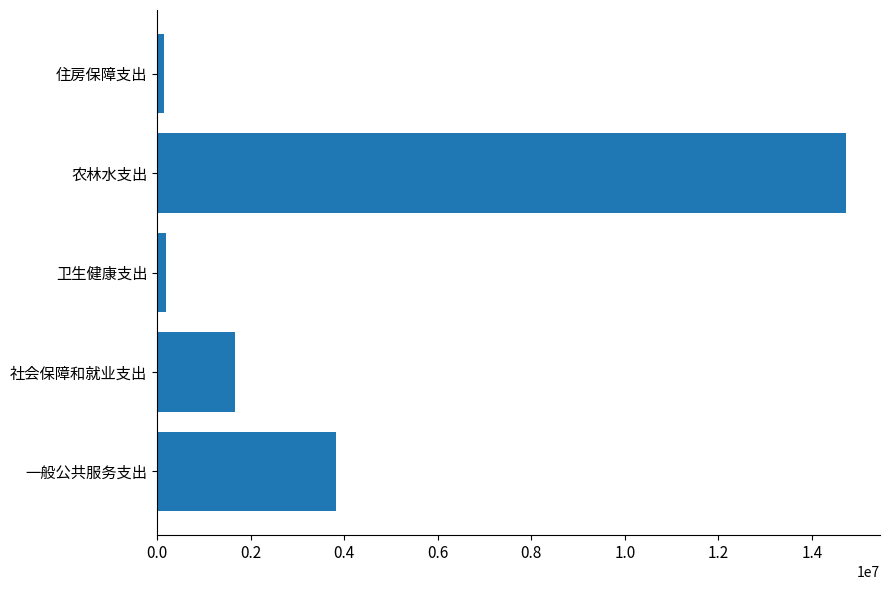

What is the difference between the maximum and minimum values?

14564546.9